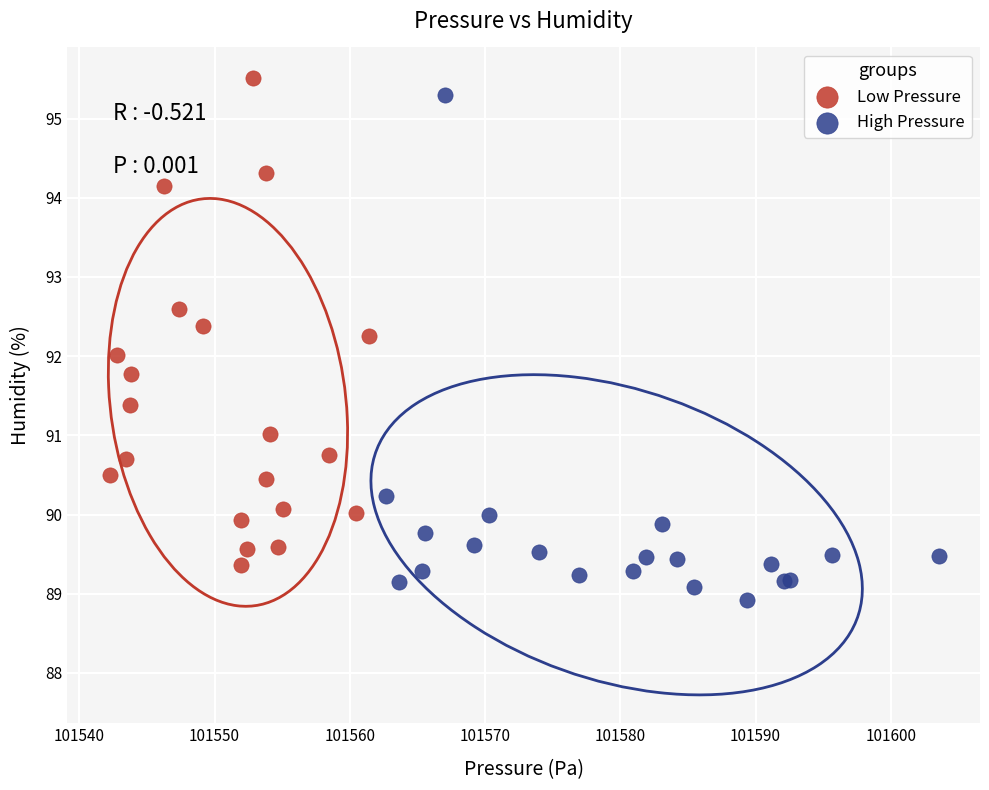

Which series reaches the maximum Y coordinate?

Low Pressure